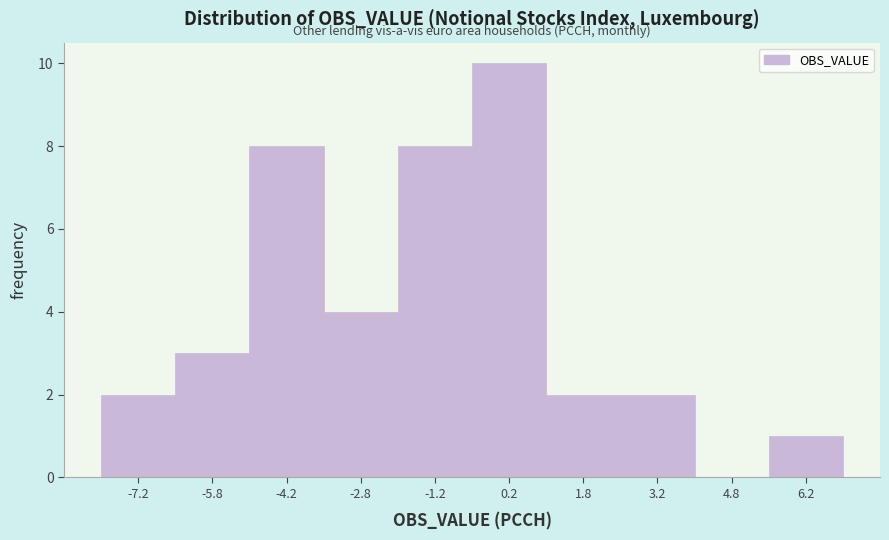

Reading left to right, list every bar in this chart as the range it spans on the x-axis followed by its height. Neither the bar edges nor the heights are printed on the chart, so give them approximately, as read against the axes.

-8.0 to -6.5: 2
-6.5 to -5.0: 3
-5.0 to -3.5: 8
-3.5 to -2.0: 4
-2.0 to -0.5: 8
-0.5 to 1.0: 10
1.0 to 2.5: 2
2.5 to 4.0: 2
4.0 to 5.5: 0
5.5 to 7.0: 1